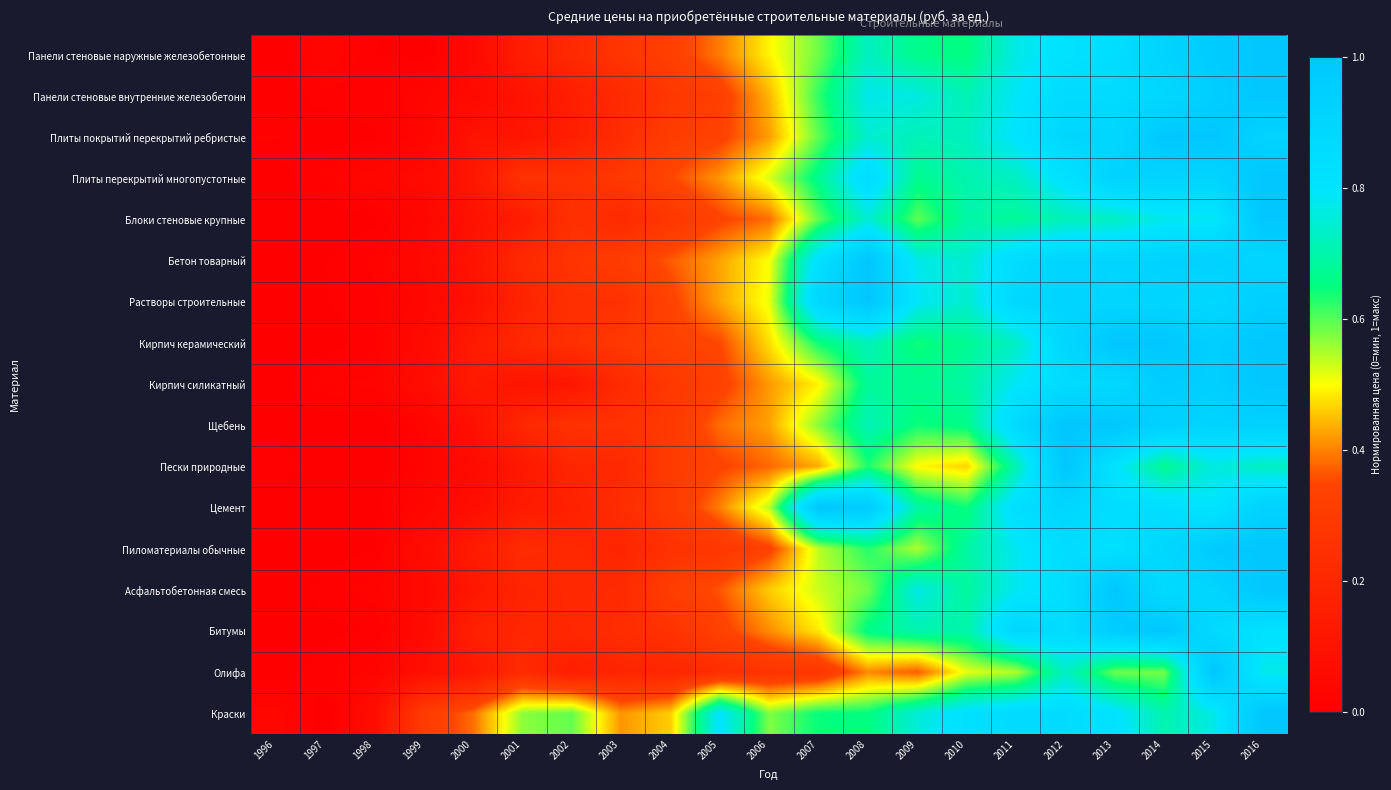

What is the total value across all series at 2015?

15.3